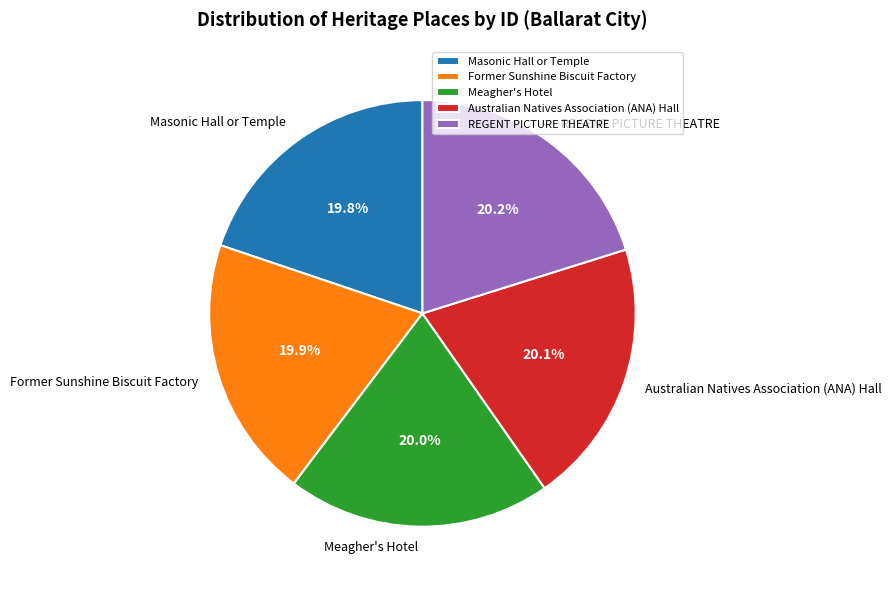

Approximately how many times larger is the value at Masonic Hall or Temple compared to Meagher's Hotel?

1.0